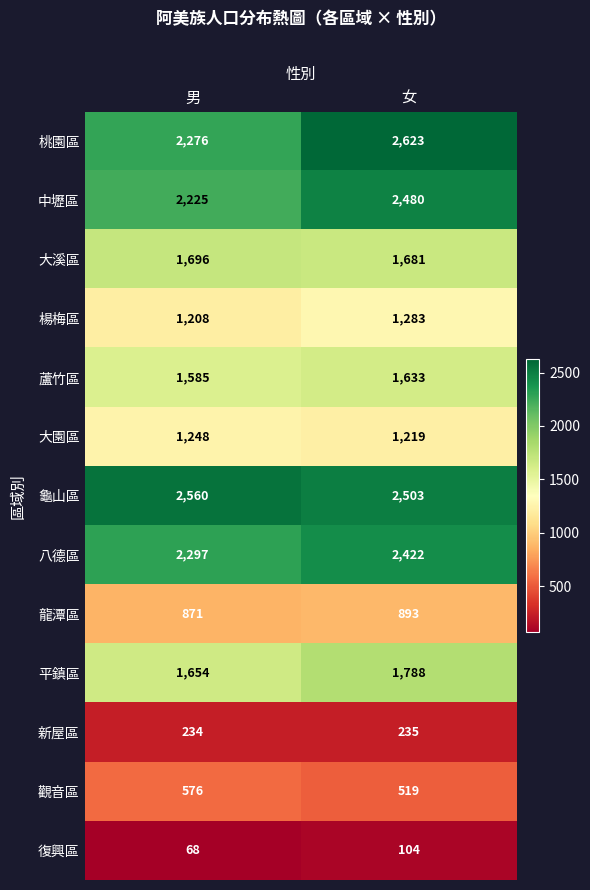

What is the total value across all series at 男?

18498